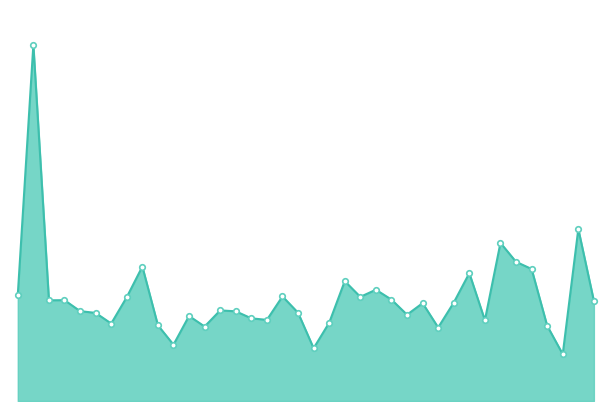

Reading left to right, extract all data points from this chart.

Rice=119.6	Buckwheat=260.1	Manna-croup=116.5	Wheat bread=116.6	Macaroni products=110.5	Cake=109.5	Waffle=103.5	Wheat flour=118.3	Corn flour=135.5	Beef=102.5	Pork=91.6	Mutton=107.8	Chicken meat=101.8	Chicken legs=110.9	Canned stew meat=110.4	Boiled sausage=106.4	Sausage=105.6	Fresh fish=118.7	Frozen fish=109.6	Canned fish=89.6	Milk=103.9	Condensed milk=127.3	Matsoni=118.5	Fresh cheese=122.5	Sulguni=116.9	Cottage cheese=108.5	Sour cream=115.0	Egg=101.3	Butter=115.3	Margarine=131.8	Mayonnaise=105.4	Sunflower oil=148.8	Walnuts=138.2	Tangerine=134.1	Orange=102.3	Lemon=86.3	Kiwi=156.6	Banana=116.2